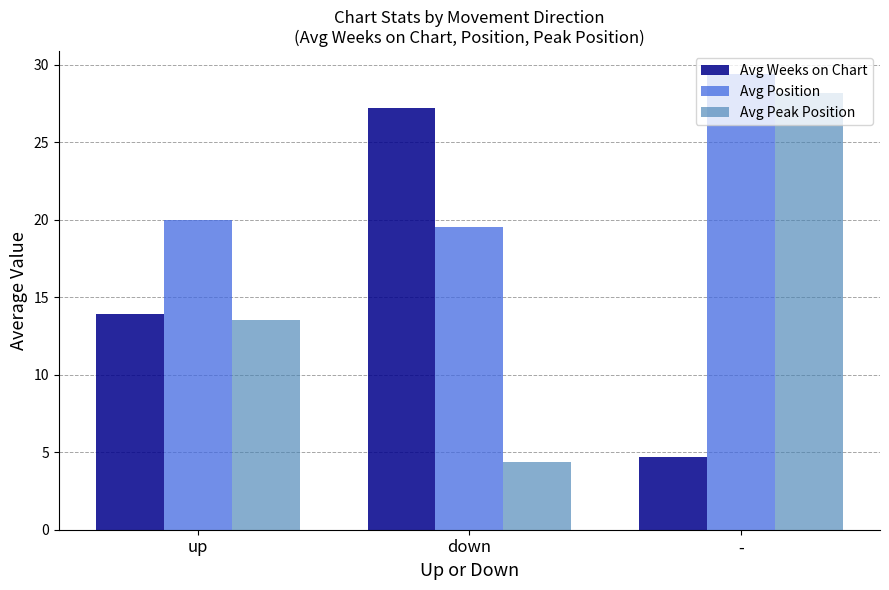

Read the Avg Peak Position value at -.

28.2